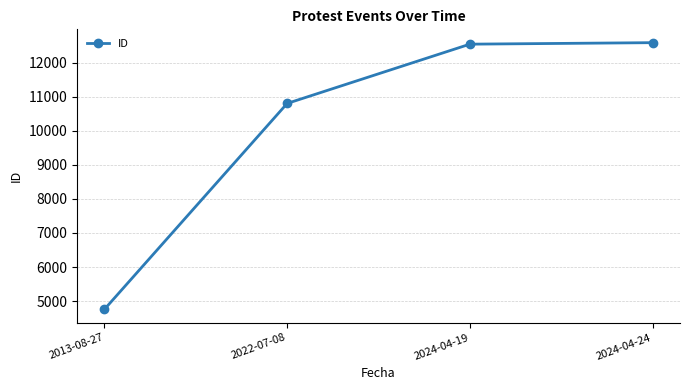

Is this an area chart (filled region under the line)?

No